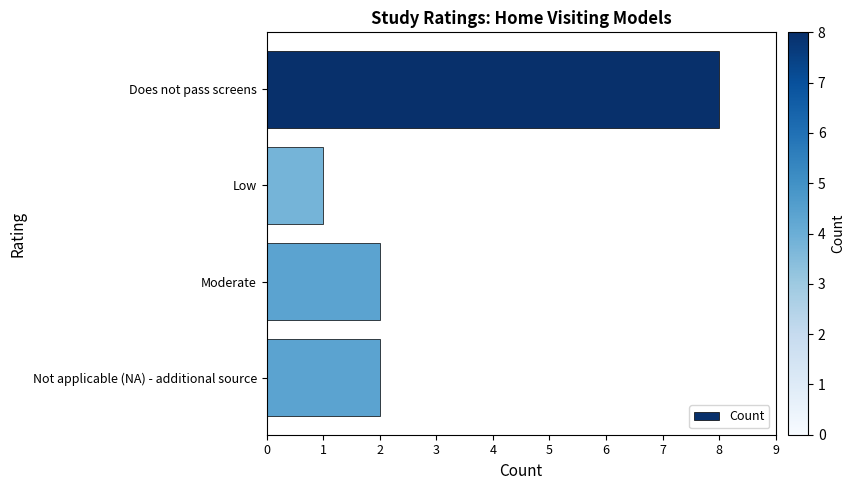

What is the maximum value shown in the chart?

8